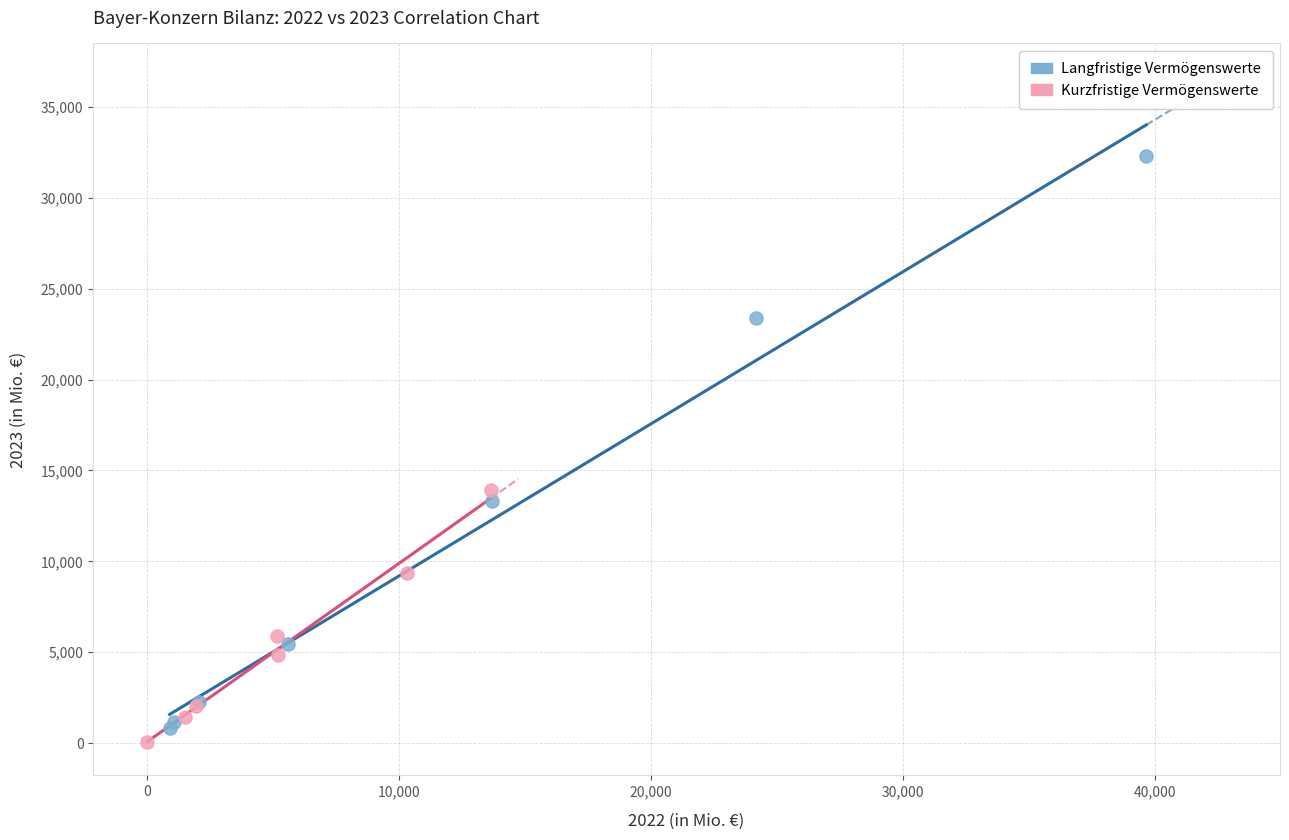

What are all the series names shown in the legend?

Langfristige Vermögenswerte, Kurzfristige Vermögenswerte